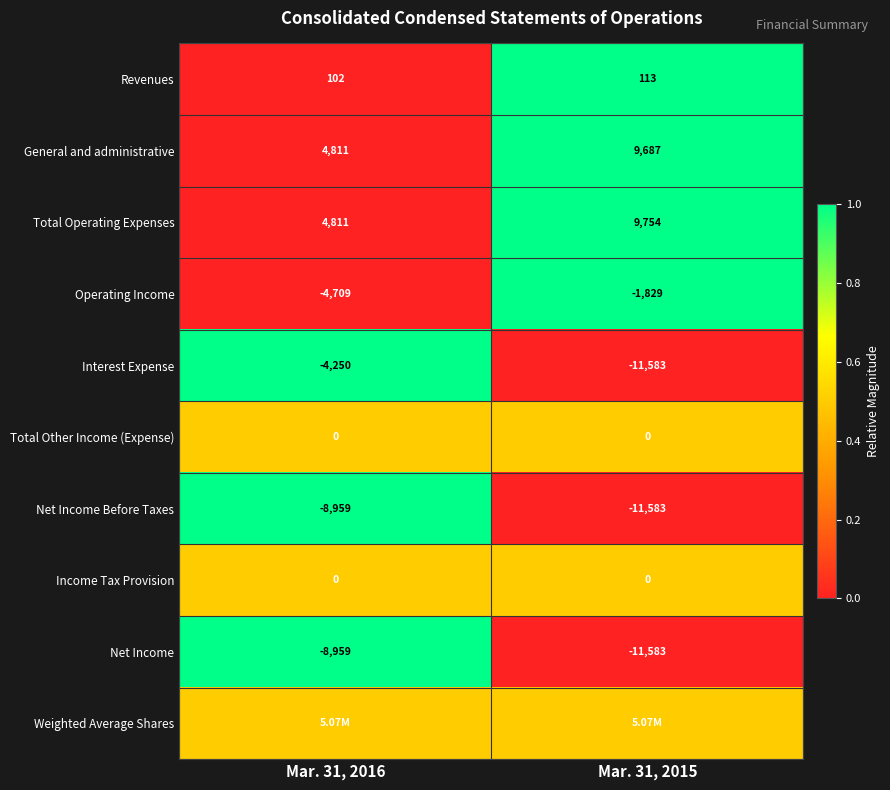

What is the difference between the maximum and minimum values in the Net Income Before Taxes series?

2624.0